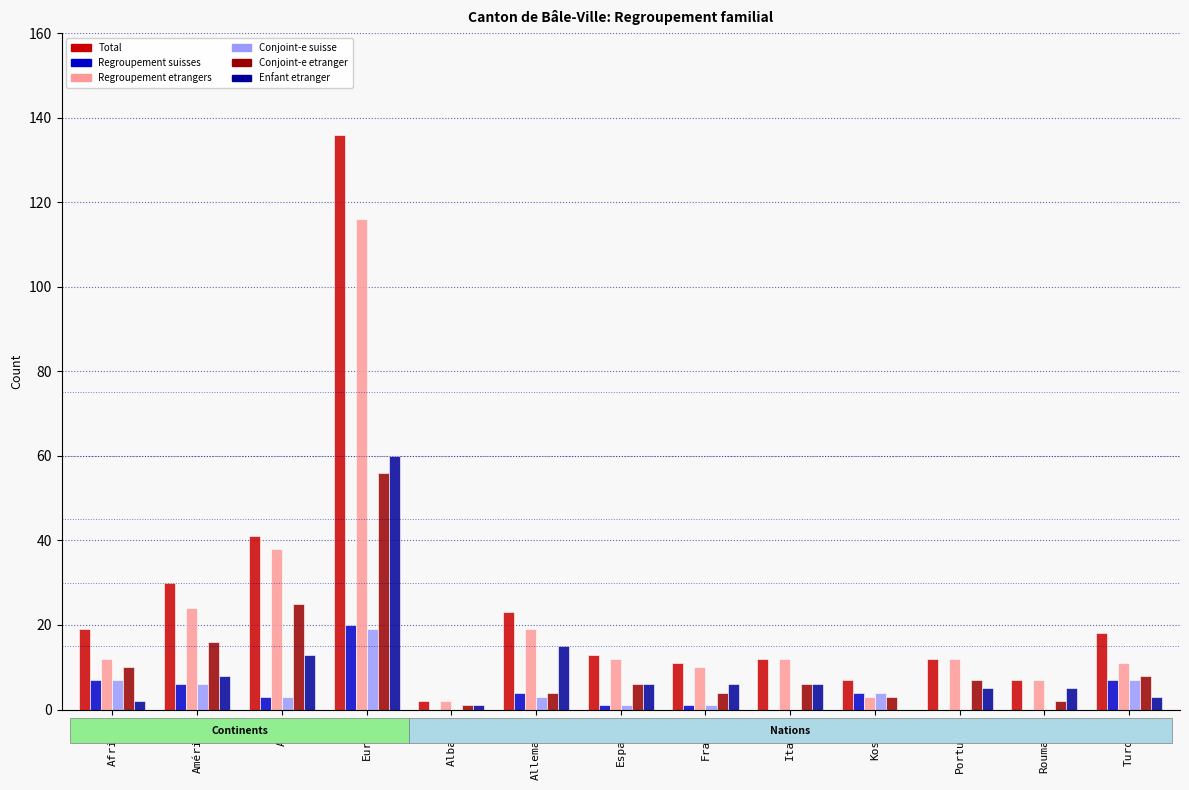

Count the number of categories in the chart.

13